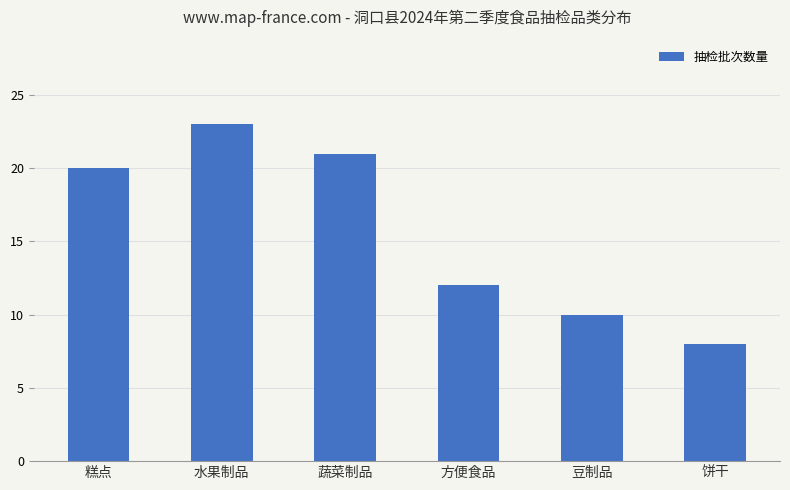

What is the value of the 5th bar from the left?

10